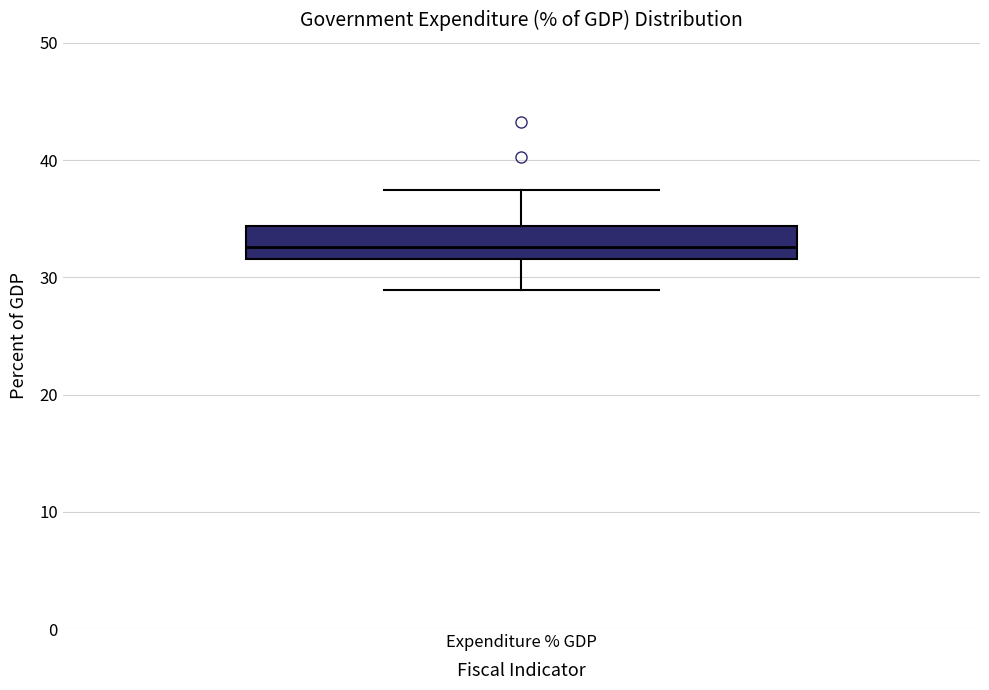

Read this box plot against the y-axis: the position of the median line, the range covered by the box, and the ends of both whiskers. The values are not printed on the chart, so give them approximately, as read against the axis.

median 33, box 32 to 34, whiskers 29 to 37